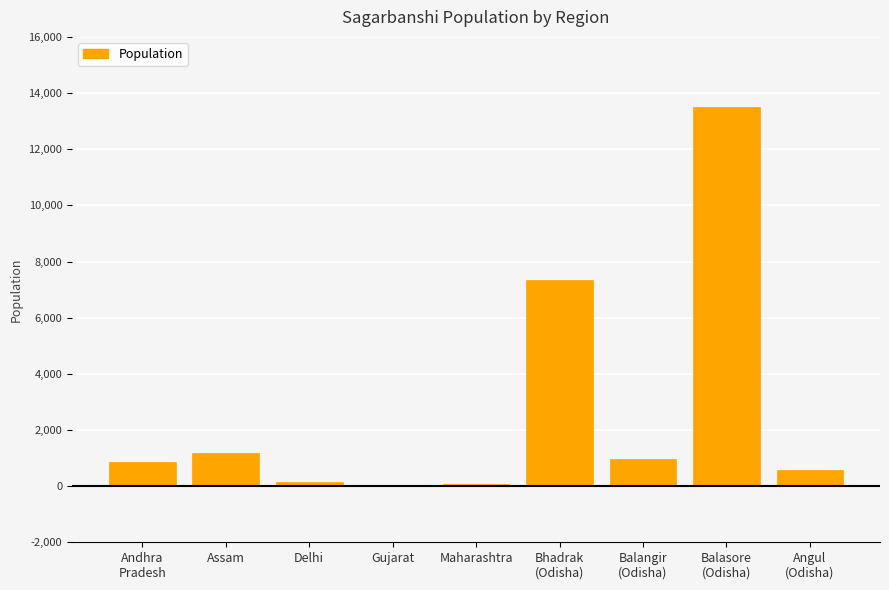

What is the maximum value shown in the chart?

13500